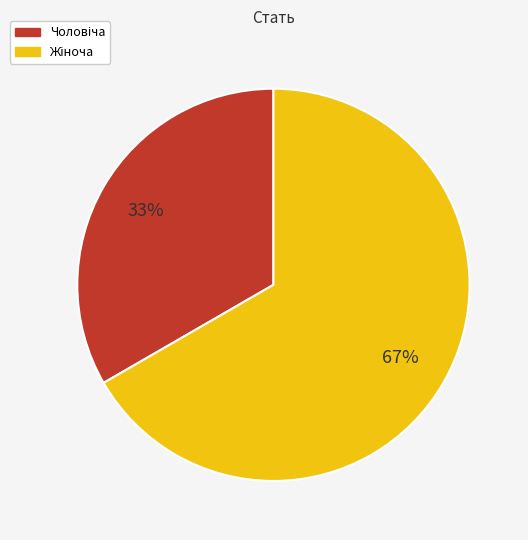

Does any single category account for the majority?

Yes